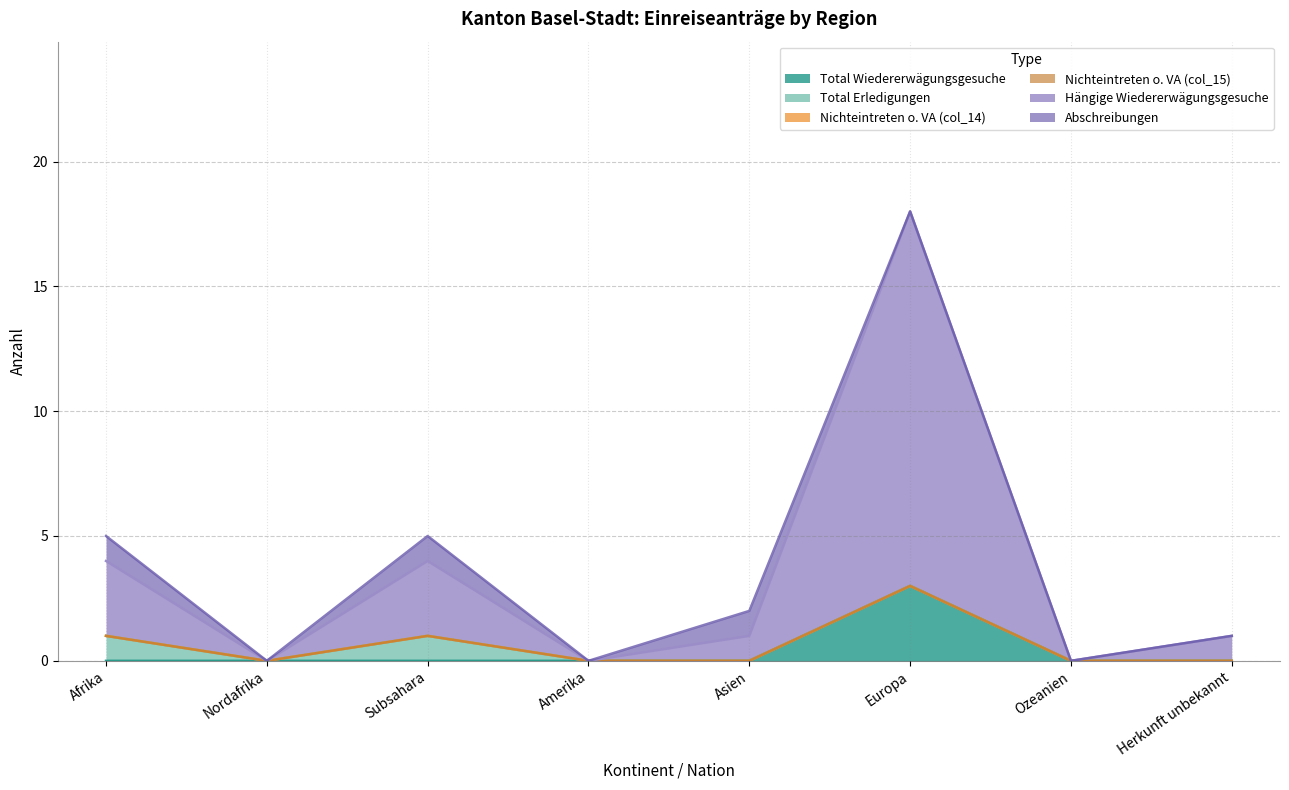

Reading left to right, list all the values displayed in this chart.

Total Wiedererwägungsgesuche: 0	0	0	0	0	3	0	0
Total Erledigungen: 1	0	1	0	0	0	0	0
Nichteintreten o. VA (col_14): 0	0	0	0	0	0	0	0
Nichteintreten o. VA (col_15): 0	0	0	0	0	0	0	0
Hängige Wiedererwägungsgesuche: 3	0	3	0	1	15	0	1
Abschreibungen: 1	0	1	0	1	0	0	0